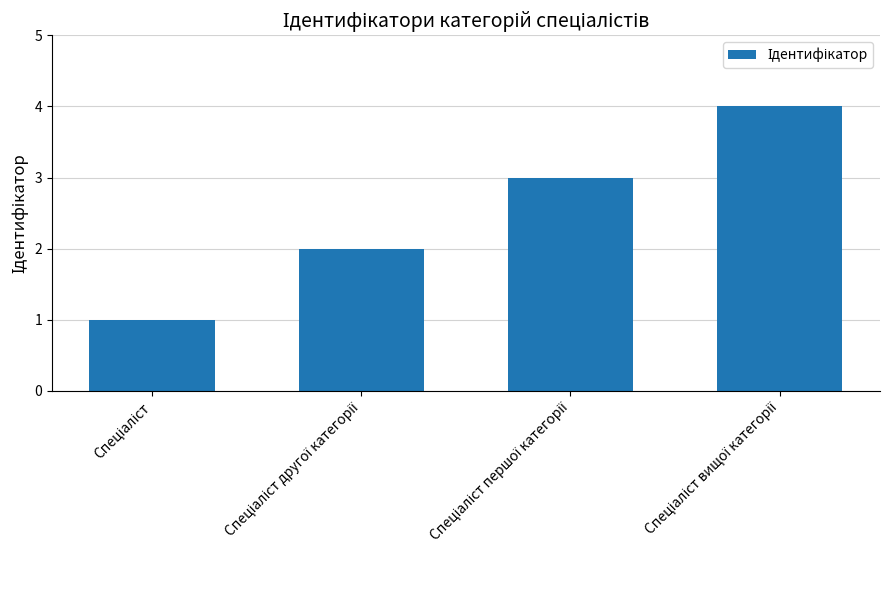

What is the difference between the maximum and minimum values?

3